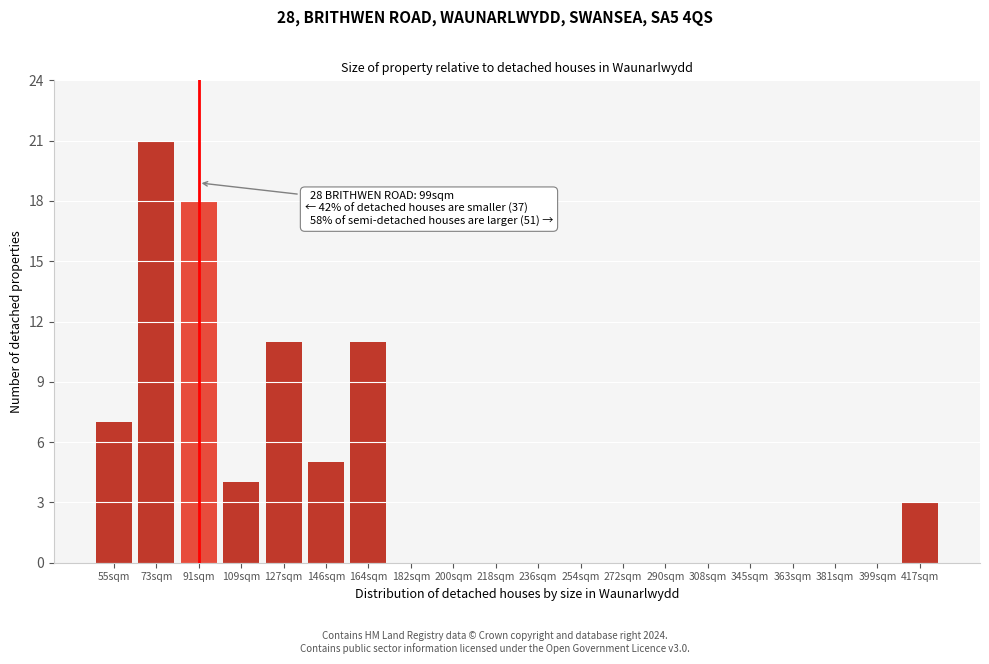

Reading left to right, what are all the values shown in this chart?

55sqm=7	73sqm=21	91sqm=18	109sqm=4	127sqm=11	146sqm=5	164sqm=11	182sqm=0	200sqm=0	218sqm=0	236sqm=0	254sqm=0	272sqm=0	290sqm=0	308sqm=0	345sqm=0	363sqm=0	381sqm=0	399sqm=0	417sqm=3